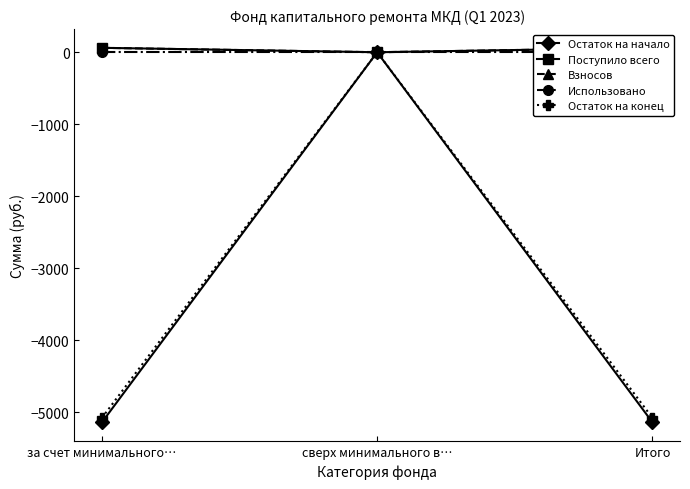

Is this an area chart (filled region under the line)?

No